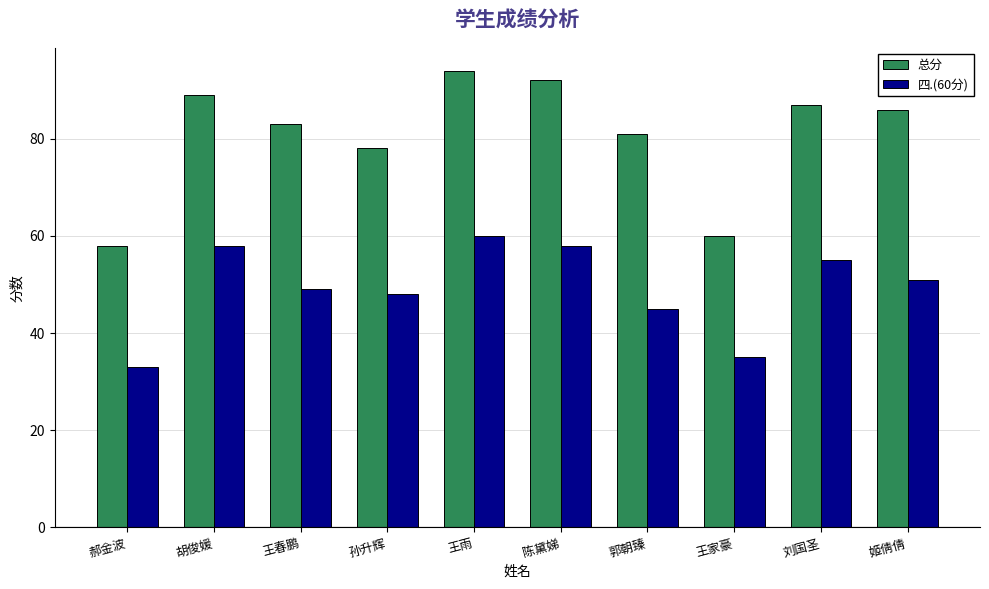

Which label corresponds to the largest value in the chart?

王雨